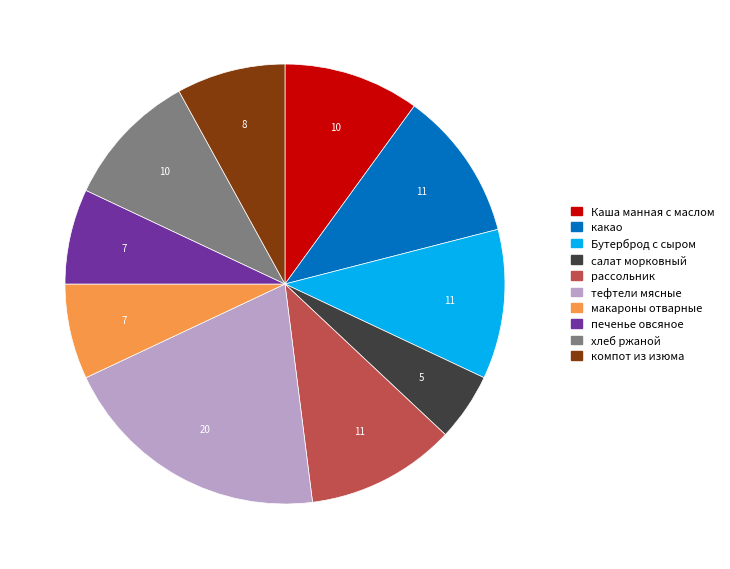

Is the sum of салат морковный and компот из изюма greater than half?

No